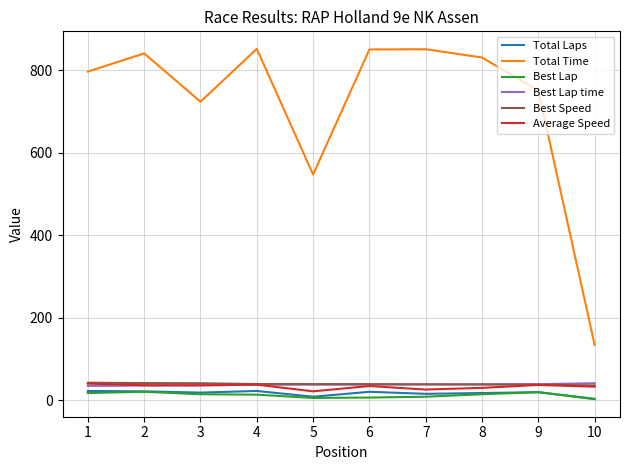

Which series changed the most between 2 and 5?

Total Time